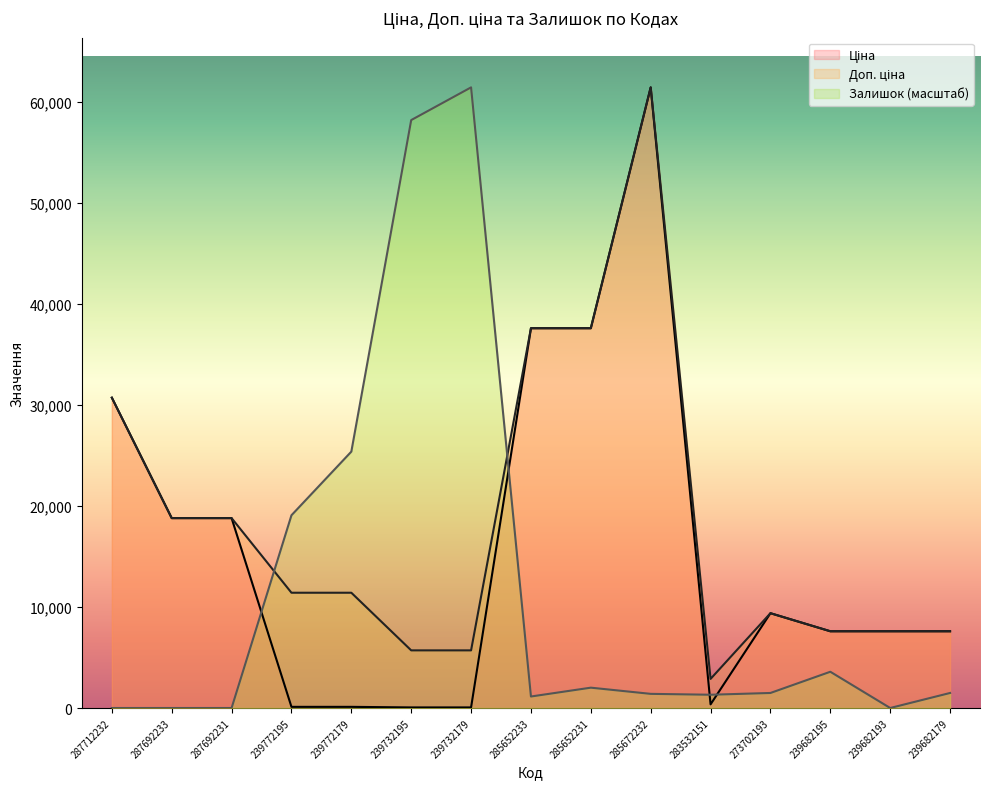

Reading right to left, extract all data points from this chart.

Ціна: 7596.5	7596.5	7596.5	9384.0	359.9	61434.3	37593.6	37593.6	57.0	57.0	114.1	114.1	18796.8	18796.8	30717.1
Доп. ціна: 7596.5	7596.5	7596.5	9384.0	2878.8	61434.3	37593.6	37593.6	5705.0	5705.0	11410.0	11410.0	18796.8	18796.8	30717.1
Залишок: 1487.7	0.0	3588.0	1487.7	1312.7	1400.2	2012.8	1137.7	61434.3	58196.3	25378.8	19077.9	0.0	0.0	0.0